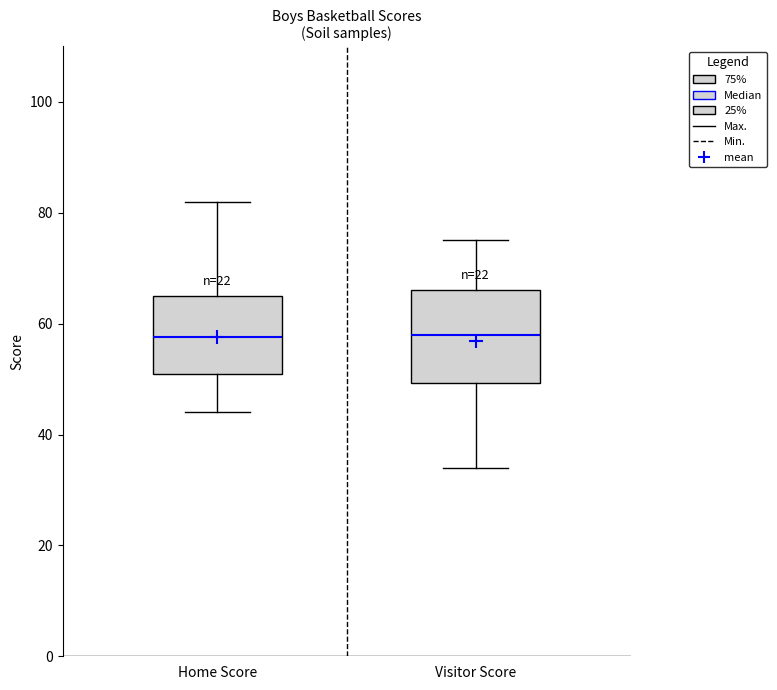

Where does the upper whisker of the box for Visitor Score end on the y-axis? The values are not printed on the chart, so give them approximately, as read against the axis.

76